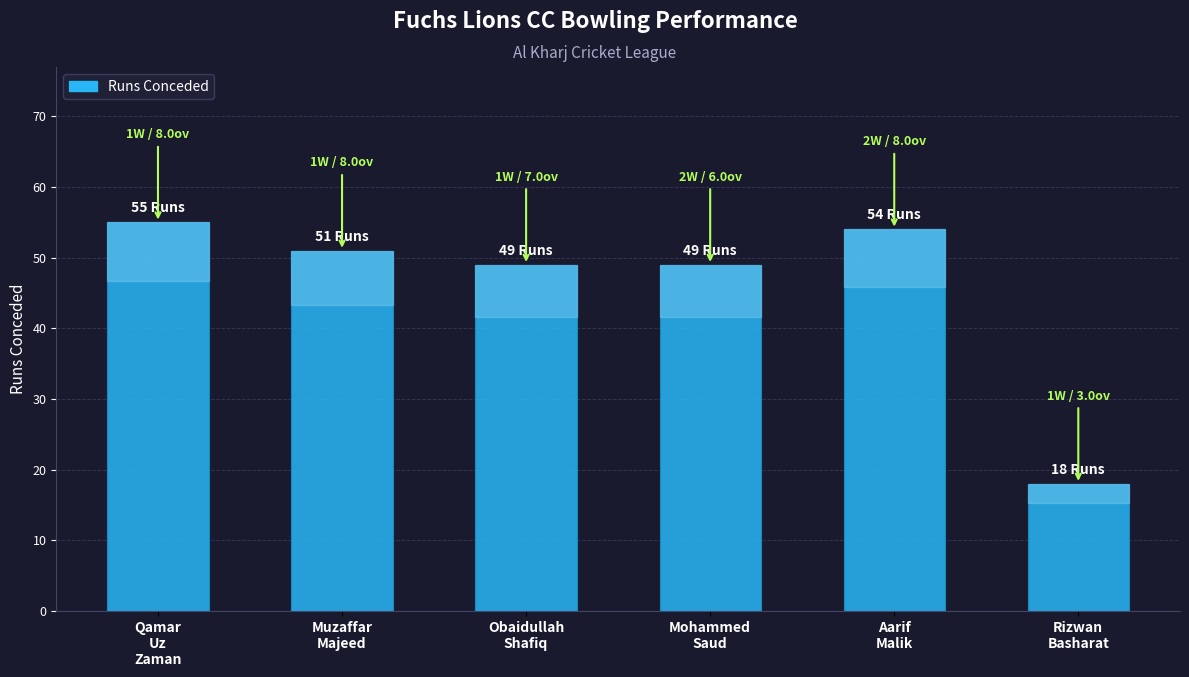

What is the maximum value shown in the chart?

55